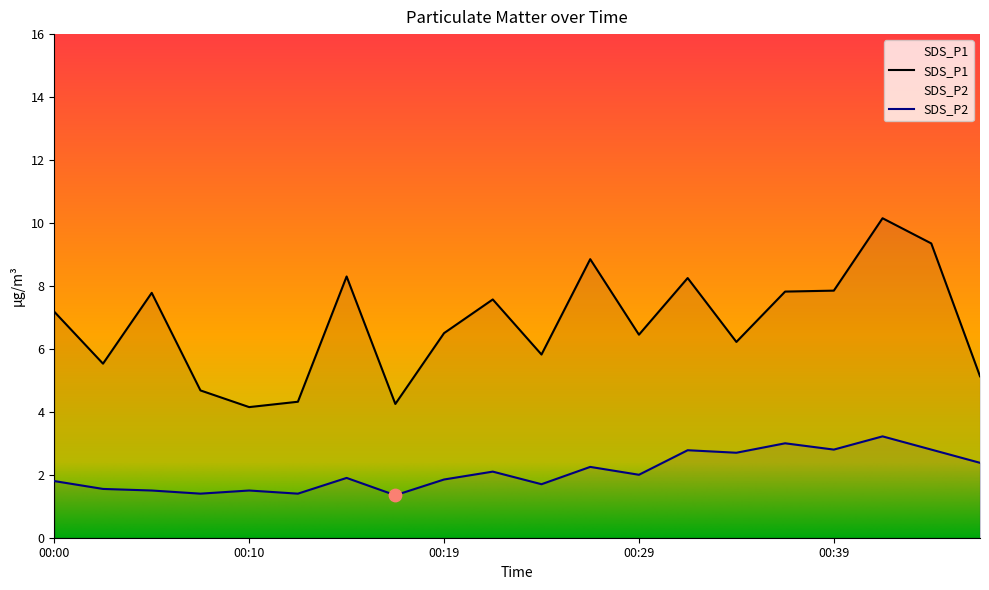

Which series reaches the minimum Y coordinate?

SDS_P2